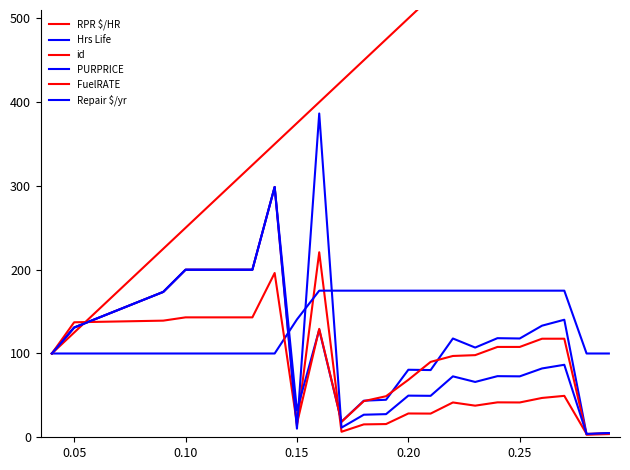

Reading right to left, list all the values displayed in this chart.

RPR $/HR: 5.0	4.0	49.4	46.9	41.6	41.7	37.7	41.6	28.3	28.4	15.8	15.4	6.6	220.8	13.7	298.8	200.0	200.0	173.5	131.0	100.0
Hrs Life: 100.0	100.0	175.0	175.0	175.0	175.0	175.0	175.0	175.0	175.0	175.0	175.0	175.0	175.0	140.6	100.0	100.0	100.0	100.0	100.0	100.0
id: 725.0	700.0	675.0	650.0	625.0	600.0	575.0	550.0	525.0	500.0	475.0	450.0	425.0	400.0	375.0	350.0	325.0	250.0	225.0	125.0	100.0
PURPRICE: 4.6	3.6	140.3	133.2	117.9	118.3	107.1	117.9	80.2	80.6	44.8	43.7	18.7	128.4	32.1	298.8	200.0	200.0	173.5	131.0	100.0
FuelRATE: 3.8	3.0	117.6	117.6	107.8	107.8	98.0	97.1	90.0	68.6	49.0	43.1	18.4	129.4	16.2	196.1	143.1	143.1	139.2	137.3	100.0
Repair $/yr: 5.0	4.0	86.5	82.2	72.7	73.0	66.1	72.7	49.5	49.7	27.6	26.9	11.5	386.5	10.3	298.8	200.0	200.0	173.5	131.0	100.0